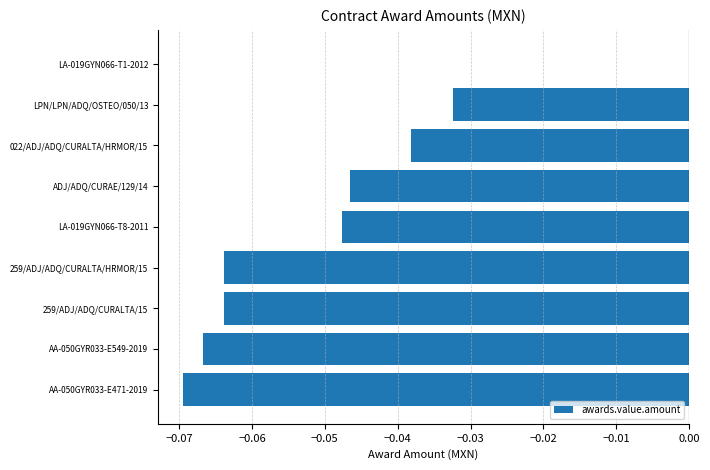

Which category has the highest value across all series?

LA-019GYN066-T1-2012